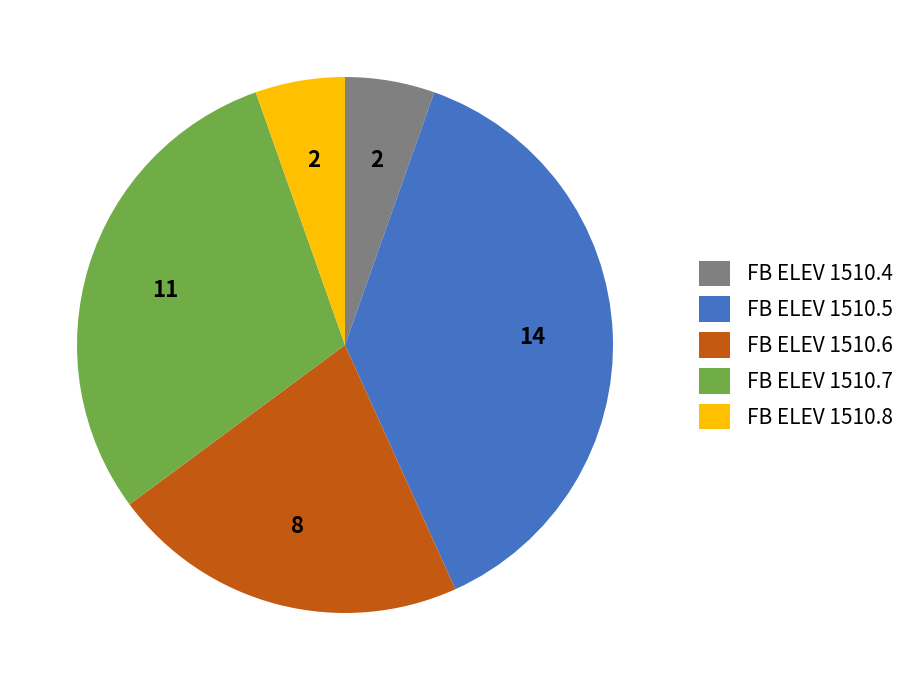

True or false: FB ELEV 1510.8 accounts for 12% of the total.

False